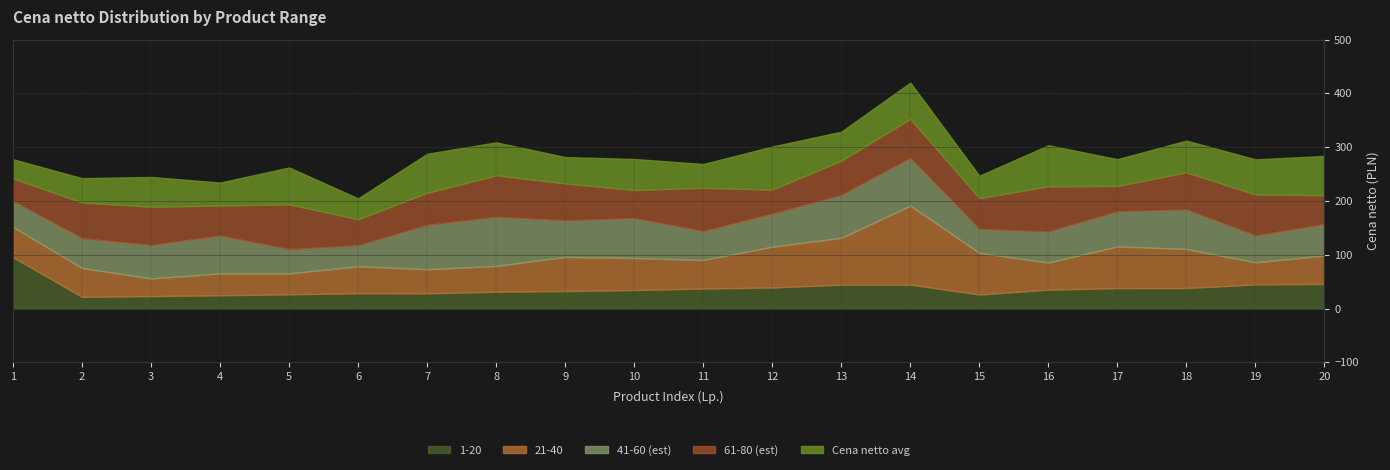

What is the value of the 1-20 point at the 9th from the left?

32.5